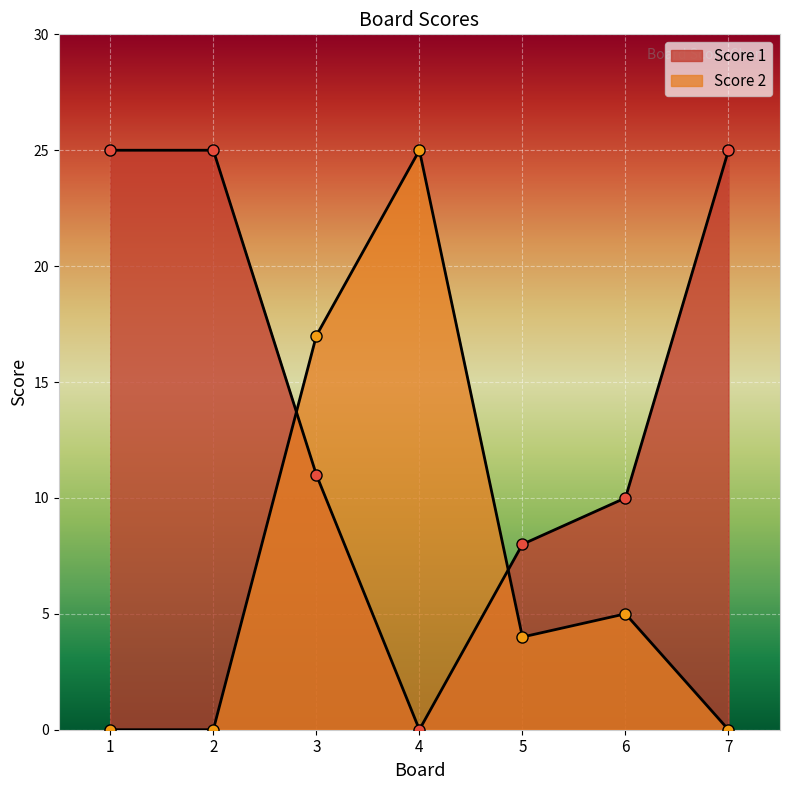

Which series ends up on top after the final intersection of Score 2 and Score 1?

Score 1